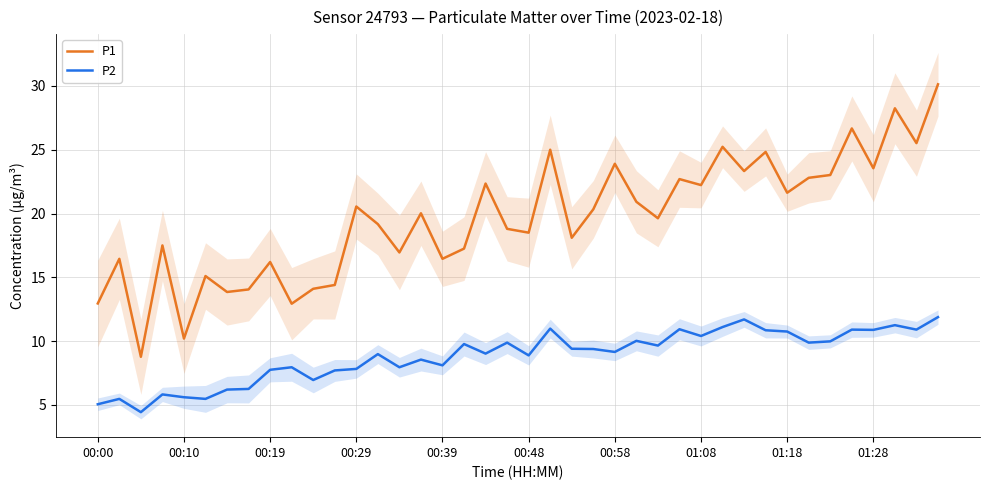

True or false: P2 and P1 intersect in this chart.

False